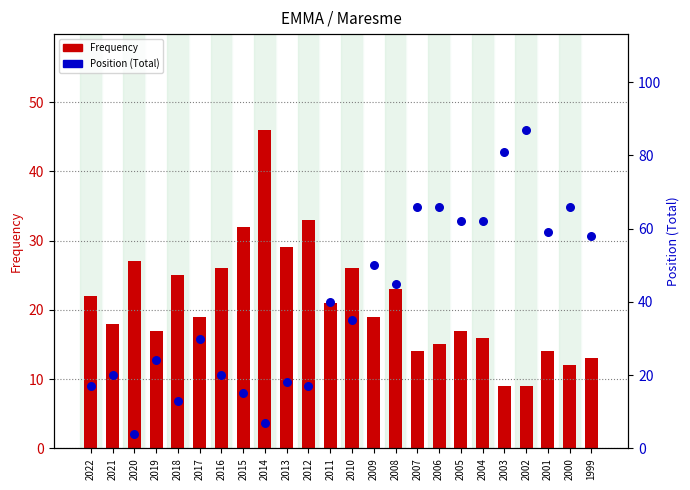

Which series has the largest total across all categories?

Position (Total)